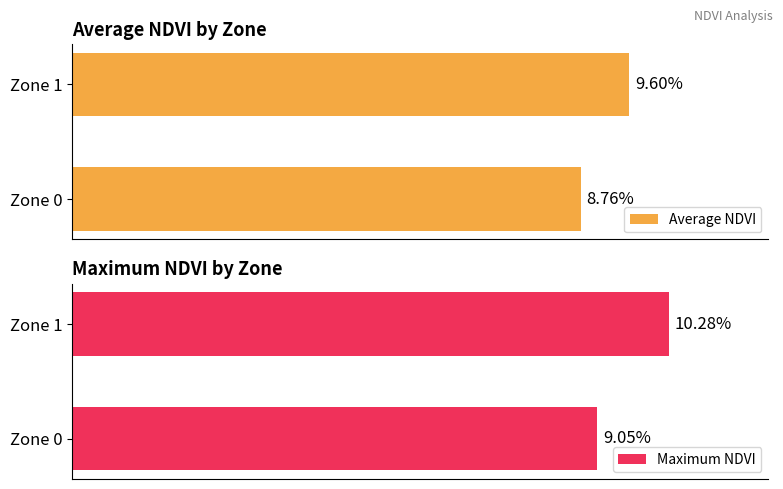

List the series in order of their overall mean, highest first.

Maximum NDVI, Average NDVI